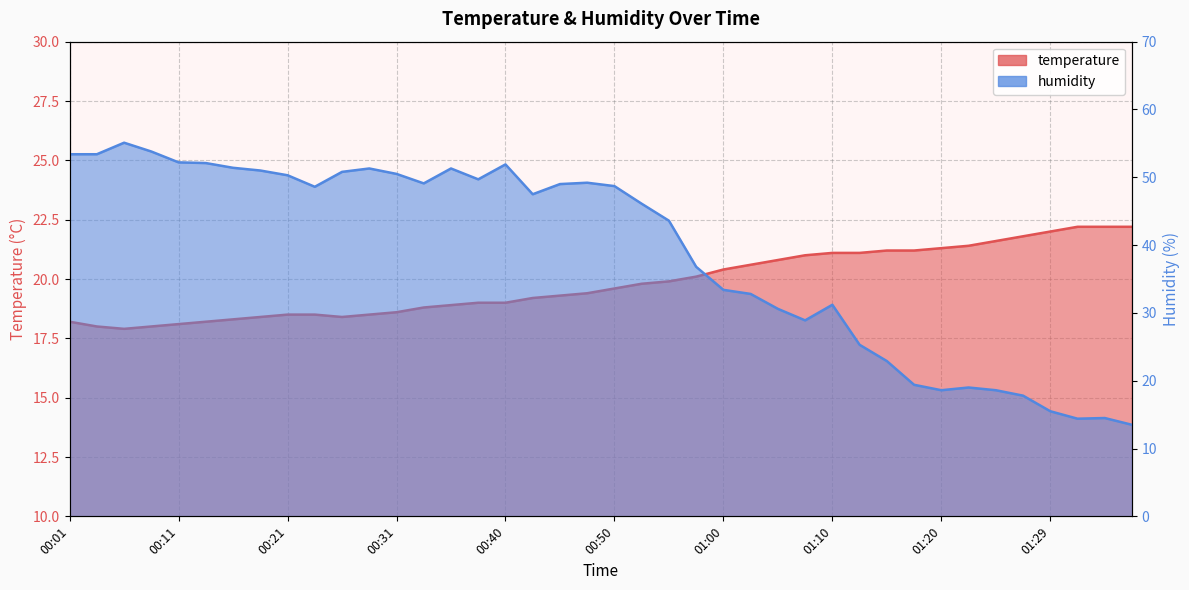

How many data points in humidity are less than 48?

20